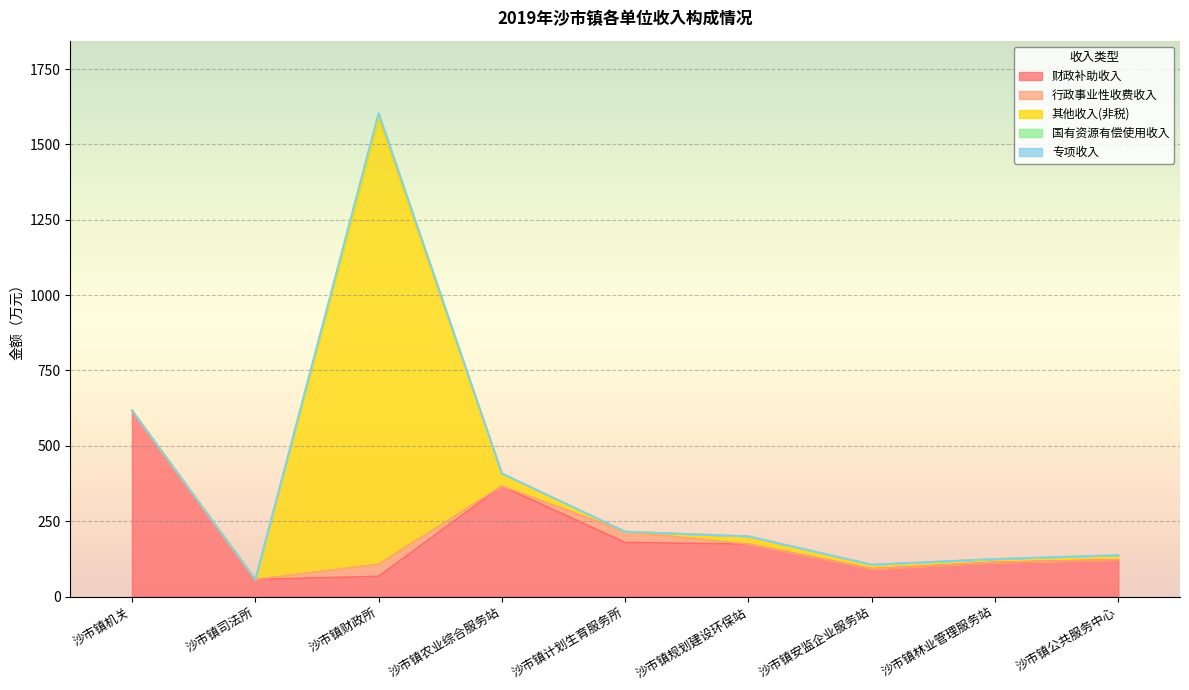

True or false: 国有资源有偿使用收入 has more than 0 interior local peaks.

True